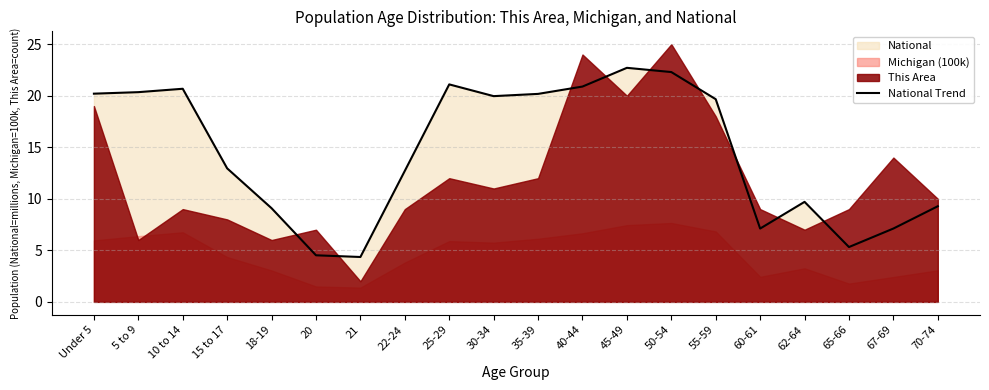

How many lines are shown in the chart?

1